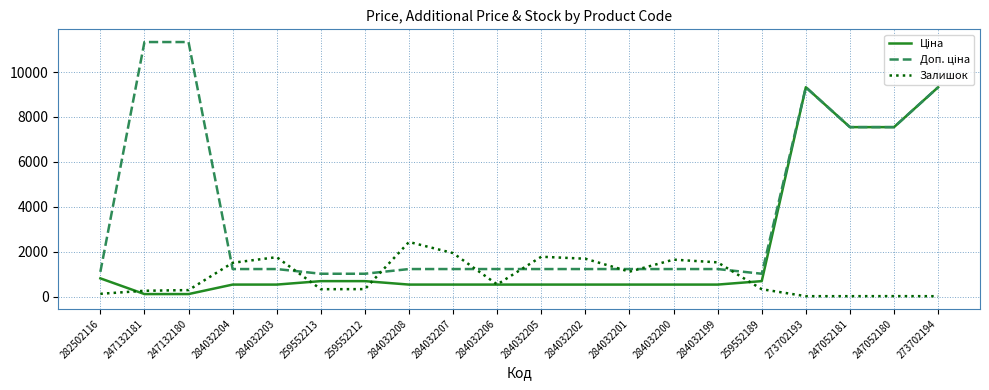

What is the maximum value shown in the chart?

11334.0